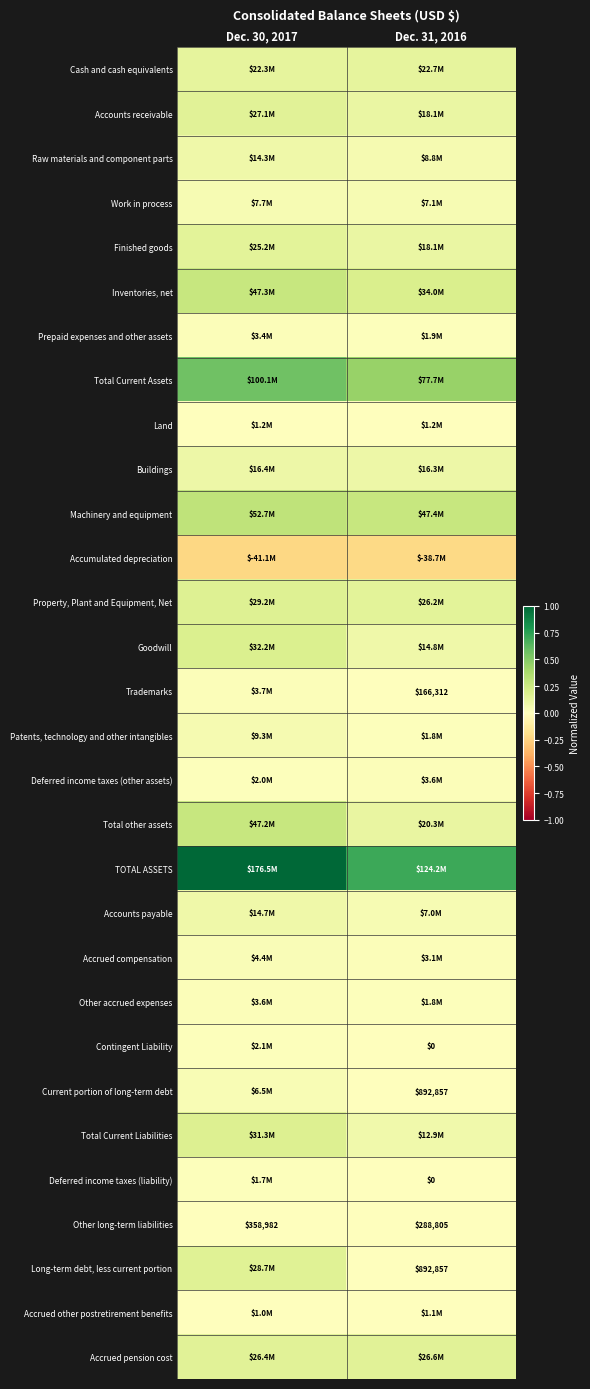

List the series in order of their peak value, highest first.

TOTAL ASSETS, Total Current Assets, Machinery and equipment, Inventories, net, Total other assets, Goodwill, Total Current Liabilities, Property, Plant and Equipment, Net, Long-term debt, less current portion, Accounts receivable, Accrued pension cost, Finished goods, Cash and cash equivalents, Buildings, Accounts payable, Raw materials and component parts, Patents, technology and other intangibles, Work in process, Current portion of long-term debt, Accrued compensation, Trademarks, Other accrued expenses, Deferred income taxes (other assets), Prepaid expenses and other assets, Contingent Liability, Deferred income taxes (liability), Land, Accrued other postretirement benefits, Other long-term liabilities, Accumulated depreciation